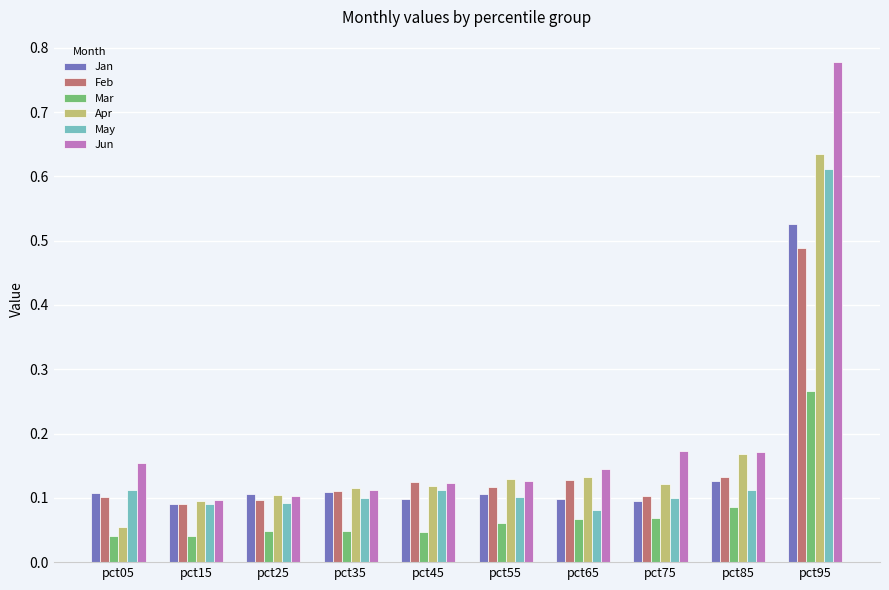

What is the sum of all Jun values?

2.0